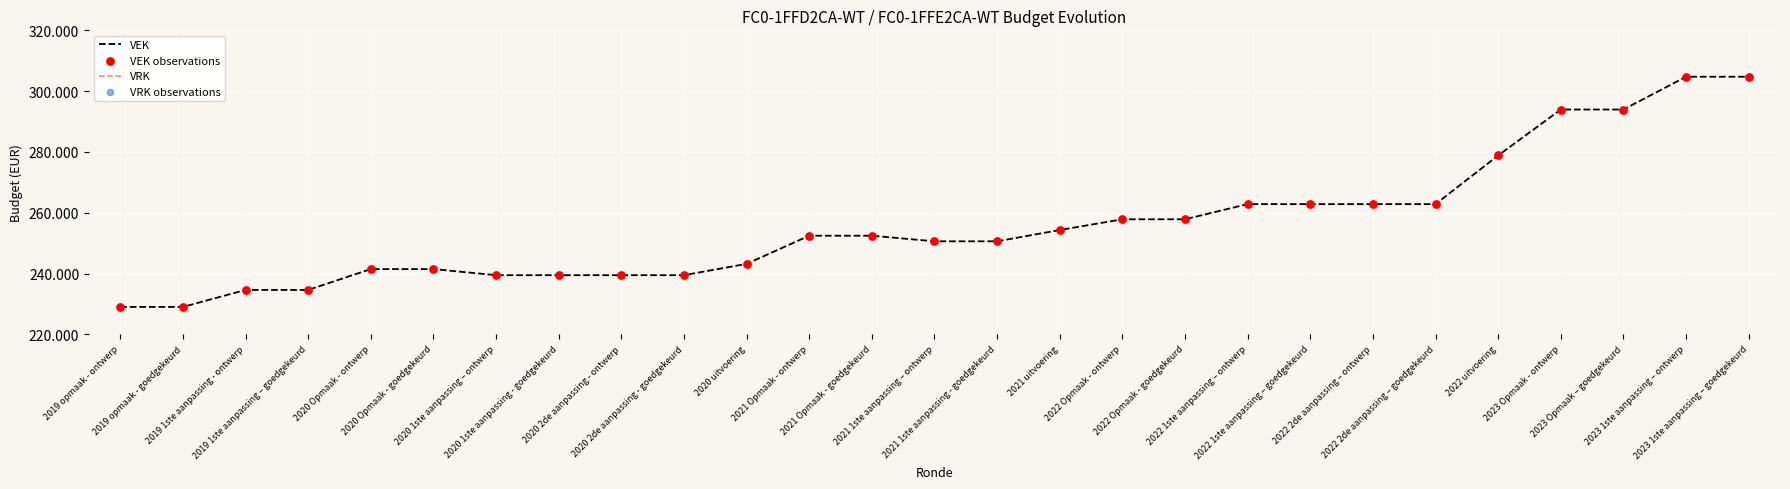

At how many categories does at least one series exceed 61455?

27